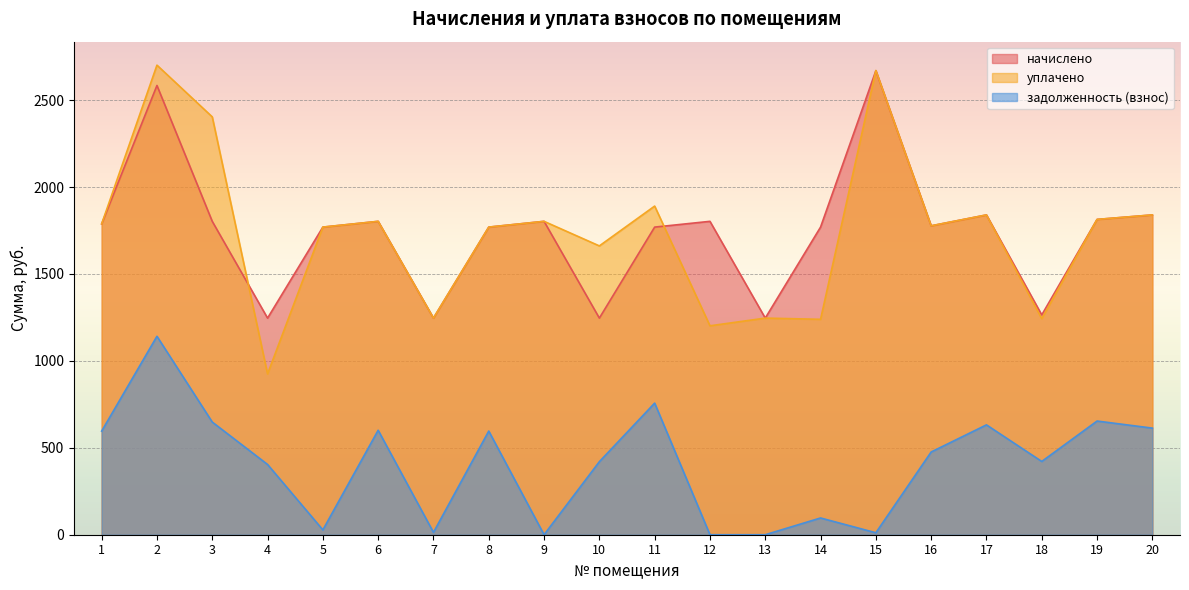

Which series has the largest range (max minus min)?

уплачено